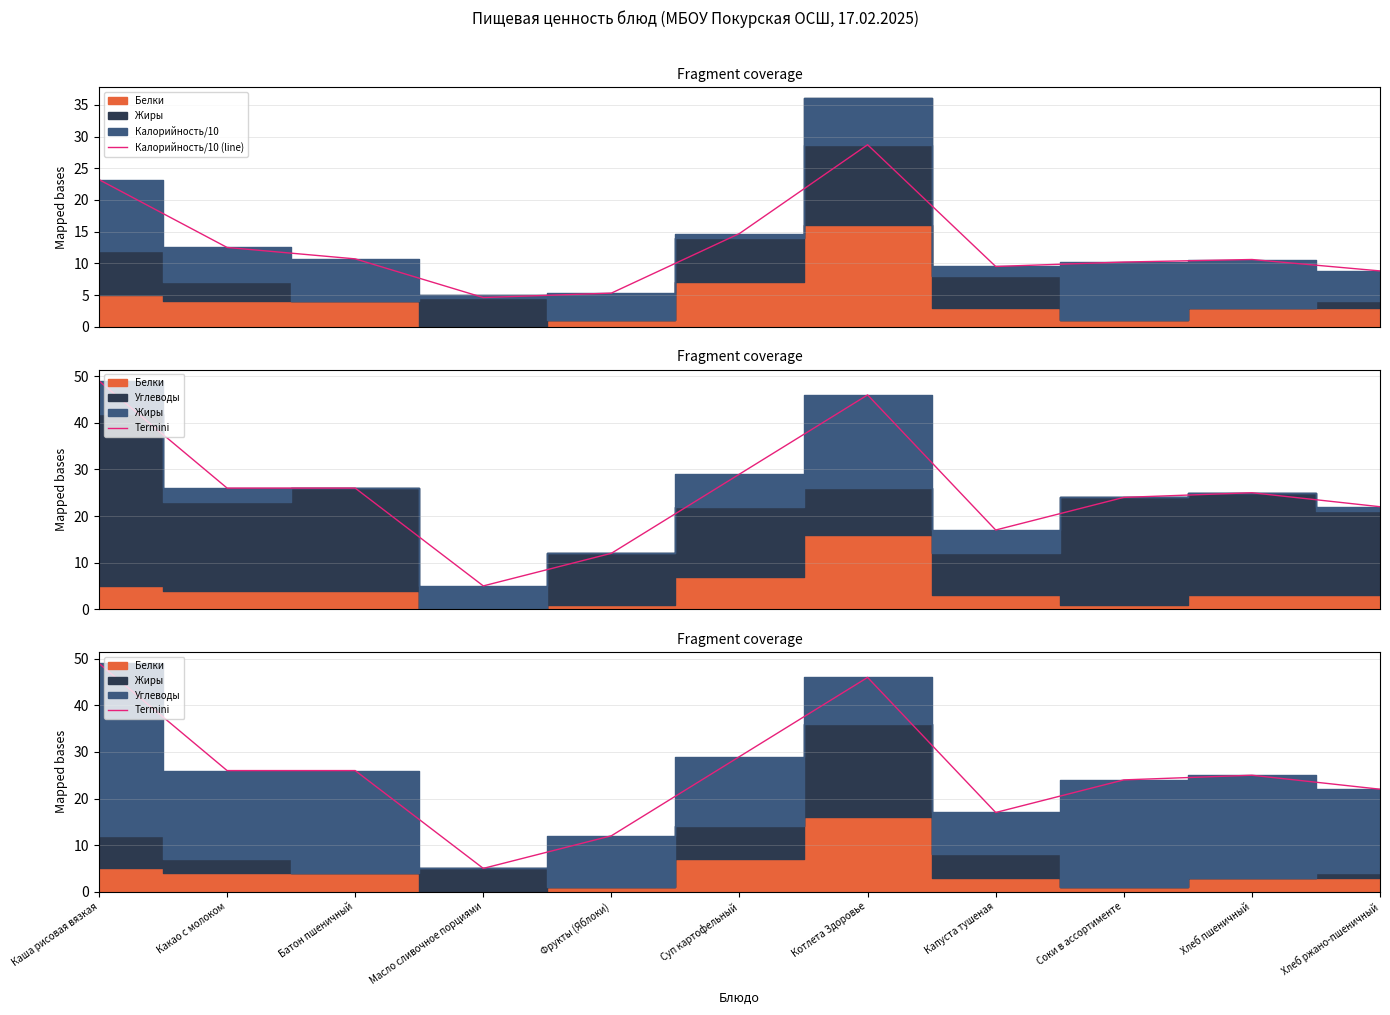

How many interior local valleys does the Termini series have?

2